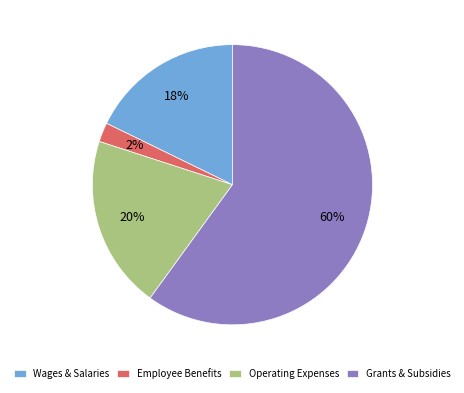

Count the number of slices in the pie.

4